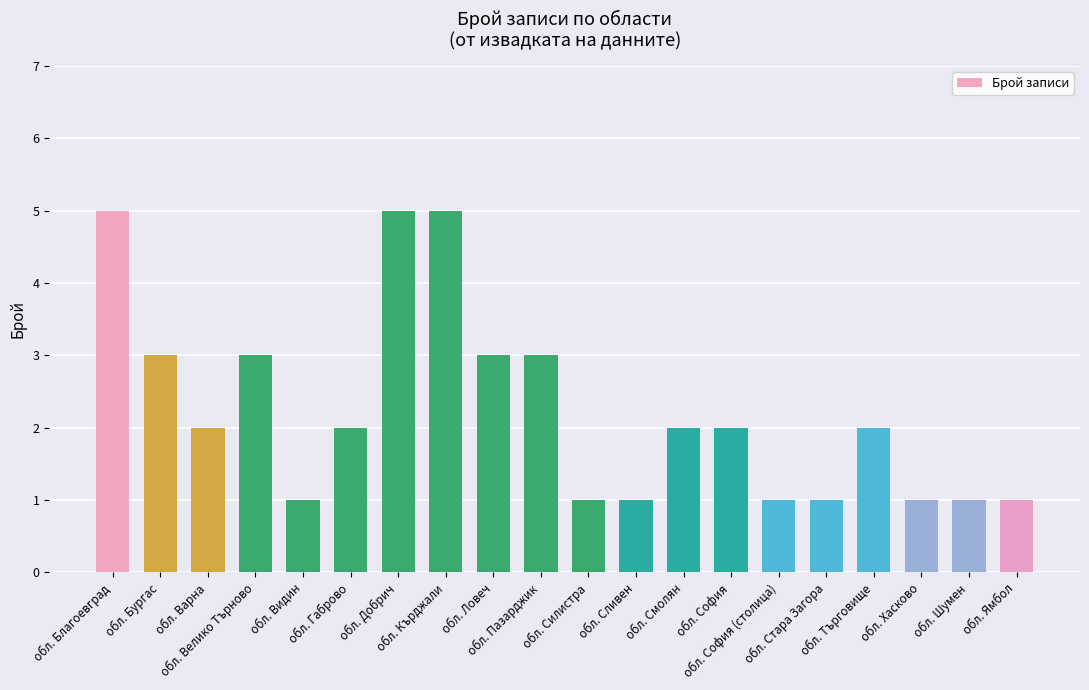

What is the greatest value displayed?

5